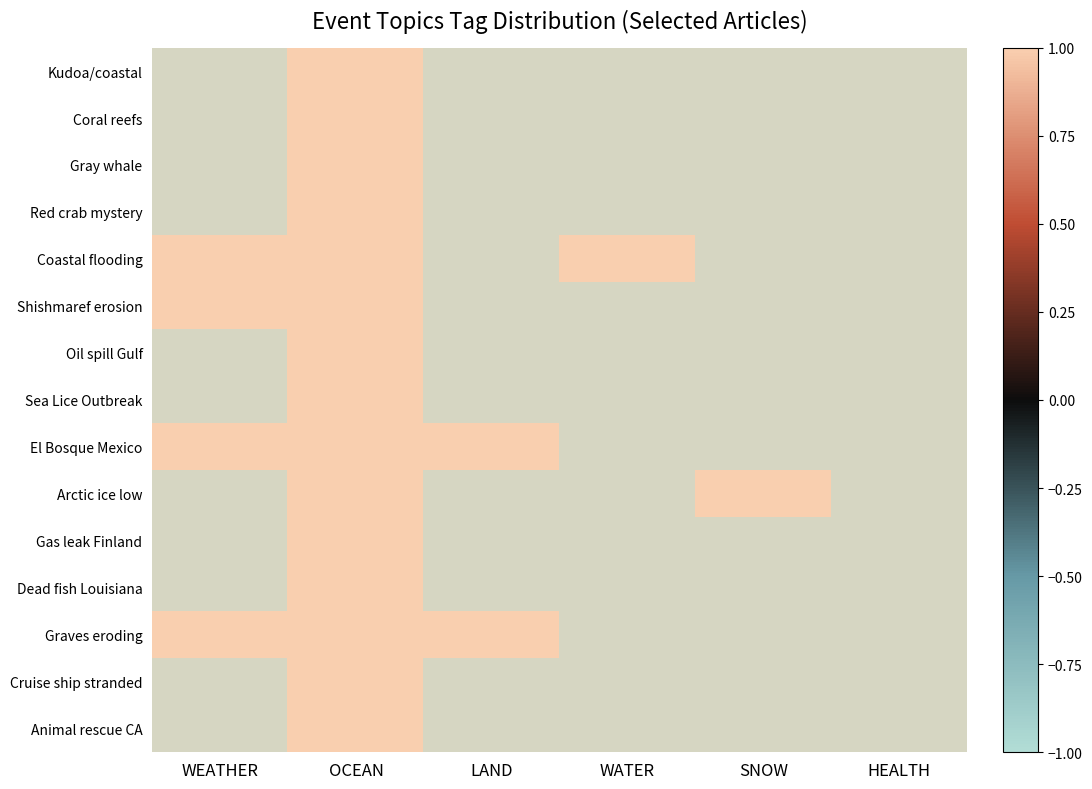

Which category has the highest value across all series?

OCEAN